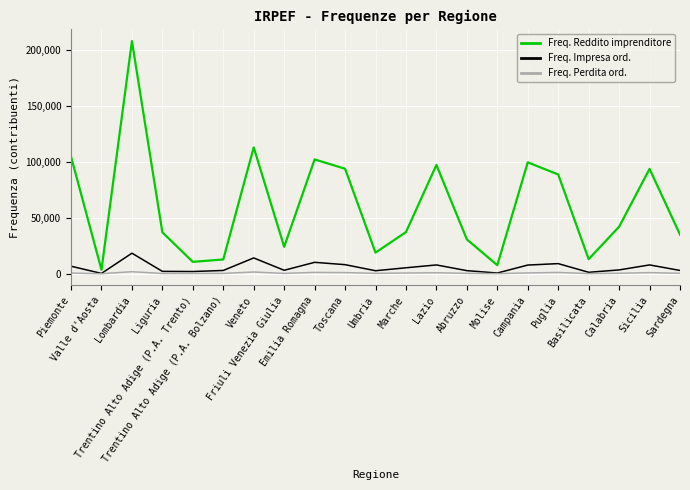

Which series has the widest spread of values?

Freq. Reddito imprenditore